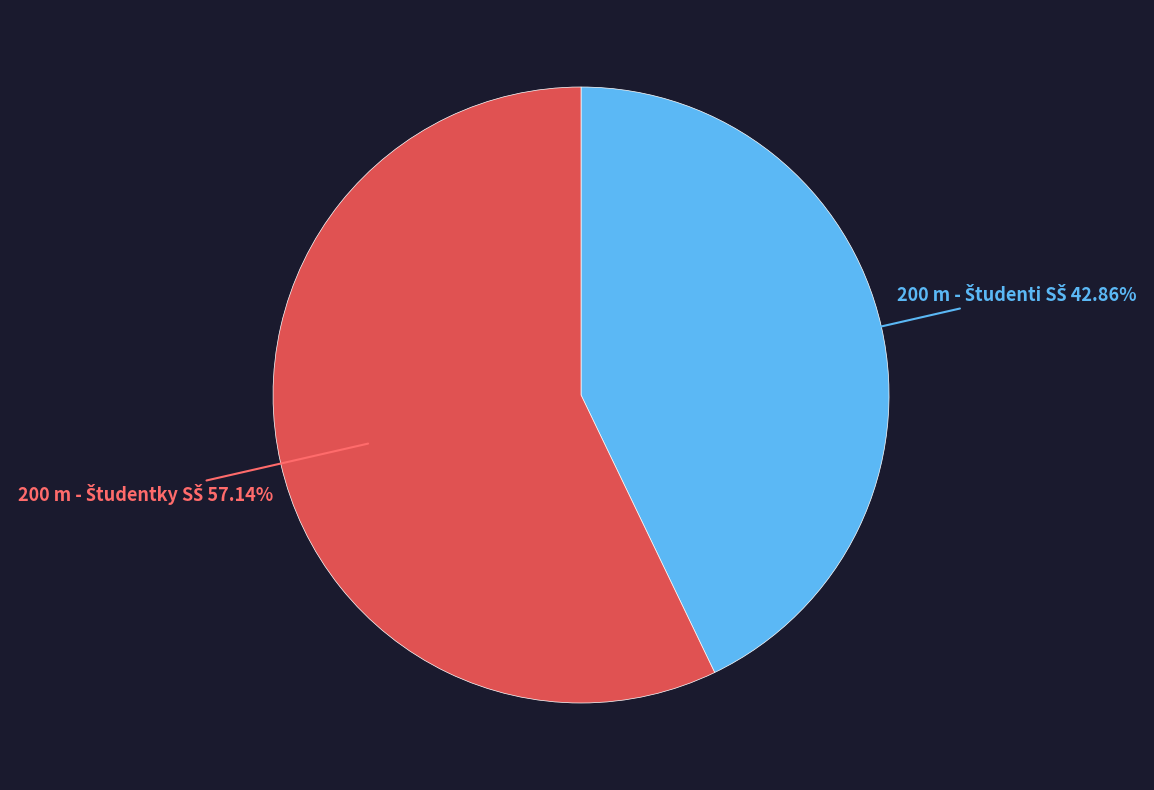

Is there a majority slice in this chart?

Yes